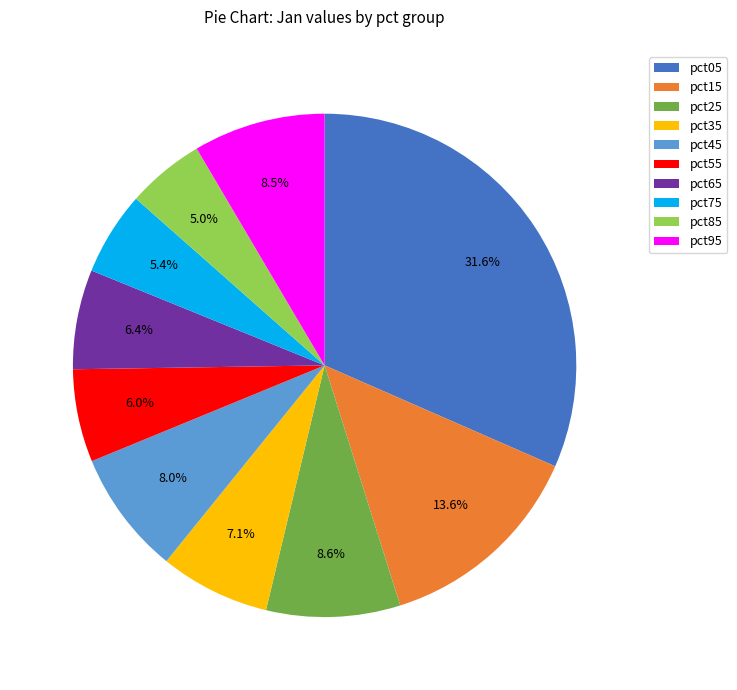

To the nearest percent, what portion does pct05 represent?

32%